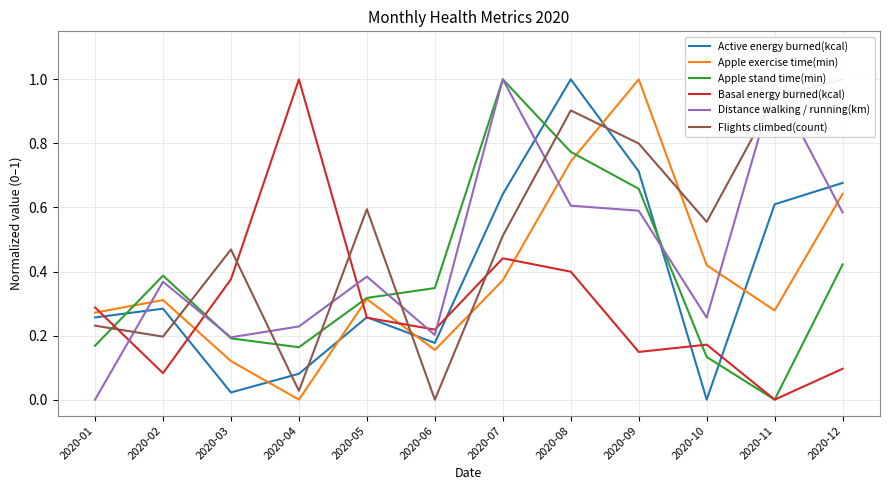

Rank the categories by Apple exercise time(min) value from highest to lowest.

2020-09, 2020-08, 2020-12, 2020-10, 2020-07, 2020-05, 2020-02, 2020-11, 2020-01, 2020-06, 2020-03, 2020-04